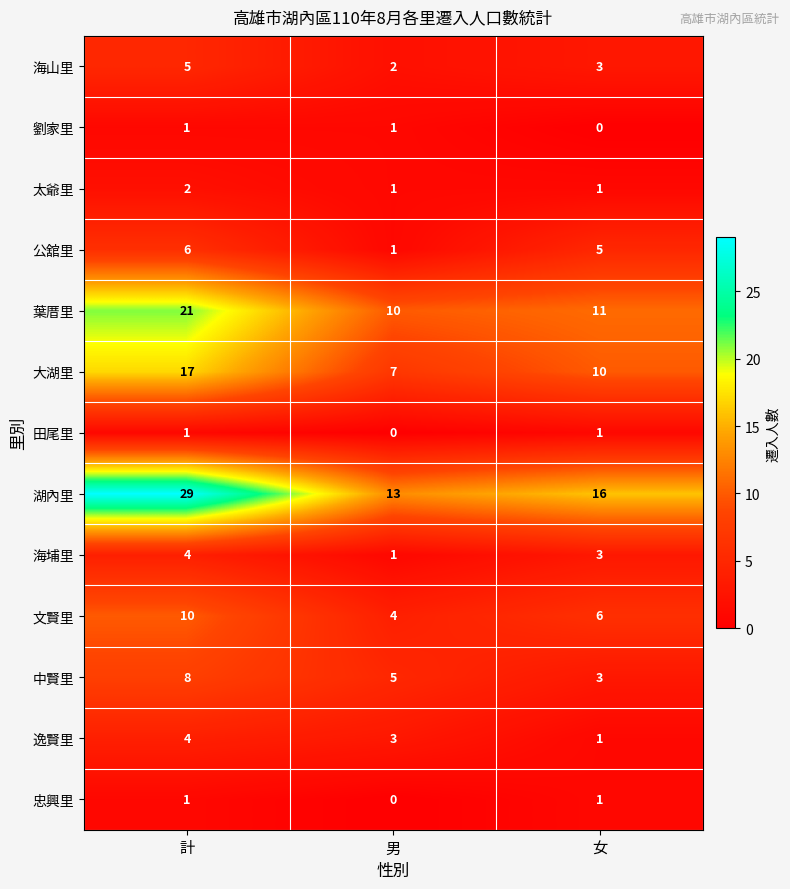

Where does the 逸賢里 series first go above 3?

計